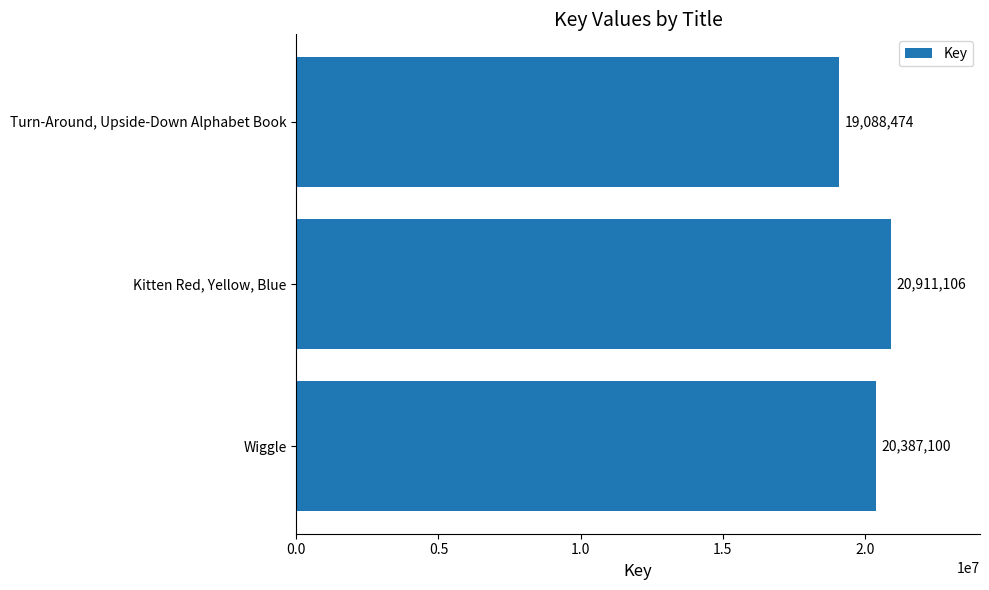

Rank the categories by value from lowest to highest.

Turn-Around, Upside-Down Alphabet Book, Wiggle, Kitten Red, Yellow, Blue